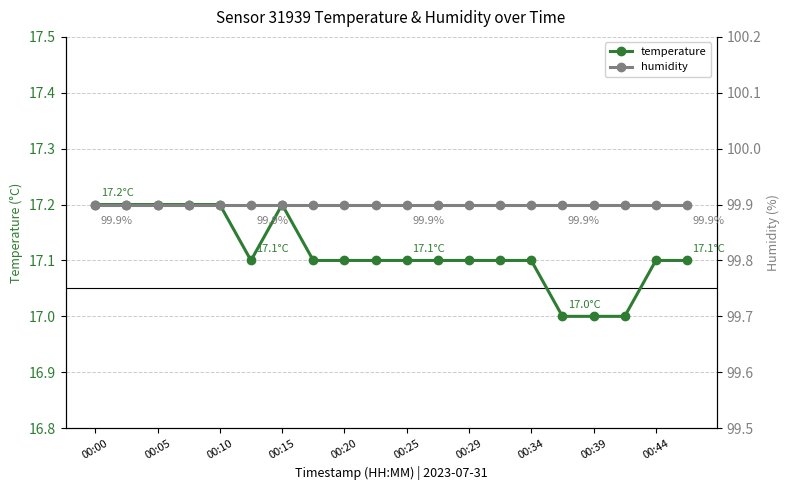

Is it true that humidity equals 99.9 at 15?

True